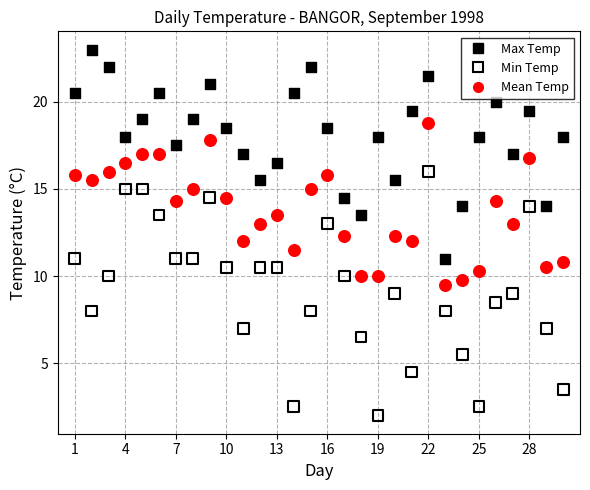

Across all data points, what is the range of Y values (max minus min)?

21.0